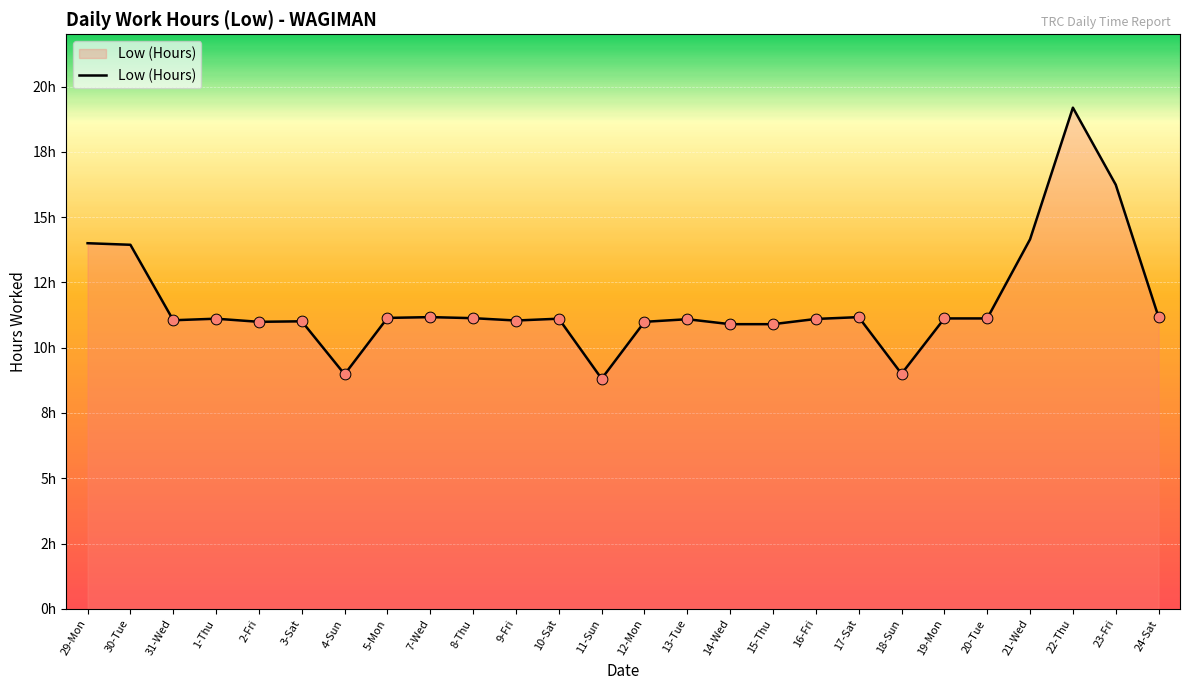

Approximately how many times larger is the value at 14-Wed compared to 1-Thu?

1.0